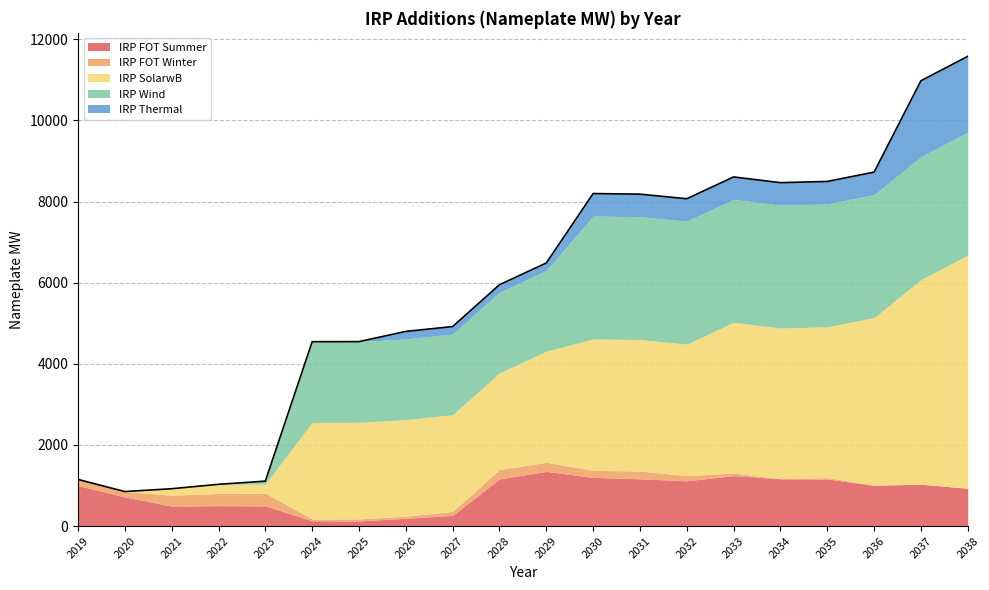

What is the difference between the second highest and second lowest values in the IRP FOT Winter series?

303.3